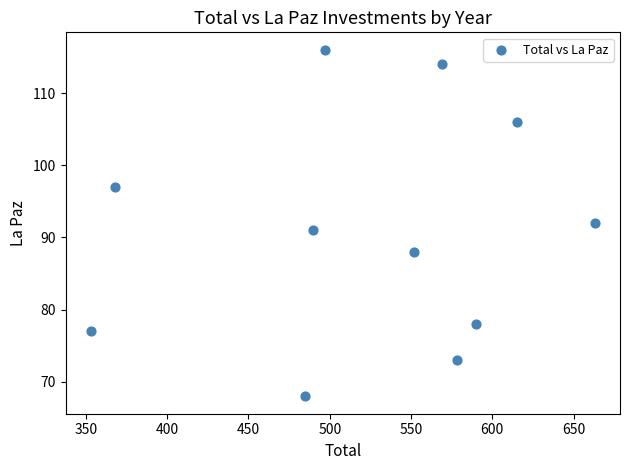

What is the range of Y values (max minus min)?

48